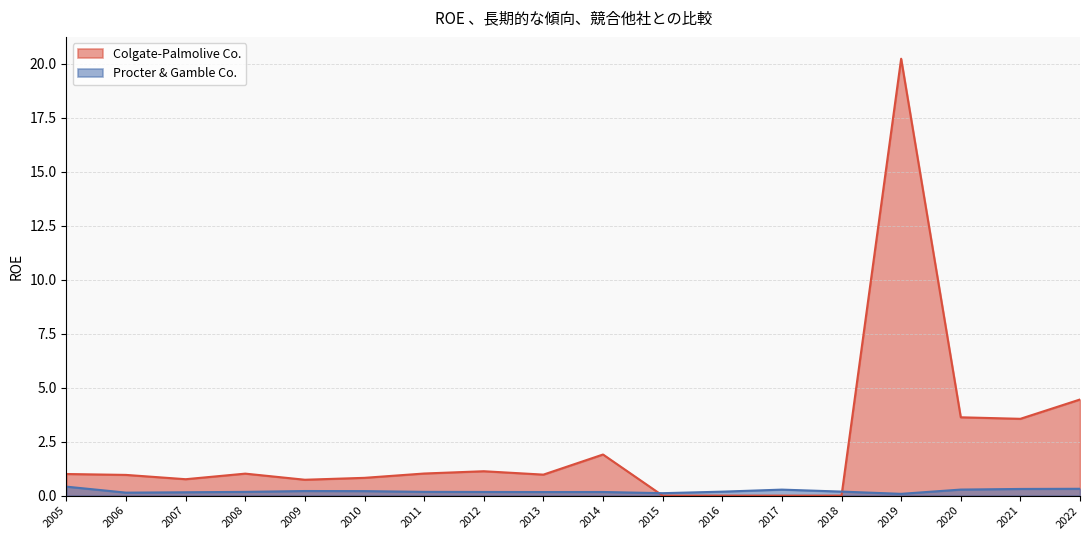

What is the maximum value for Colgate-Palmolive Co.?

20.2